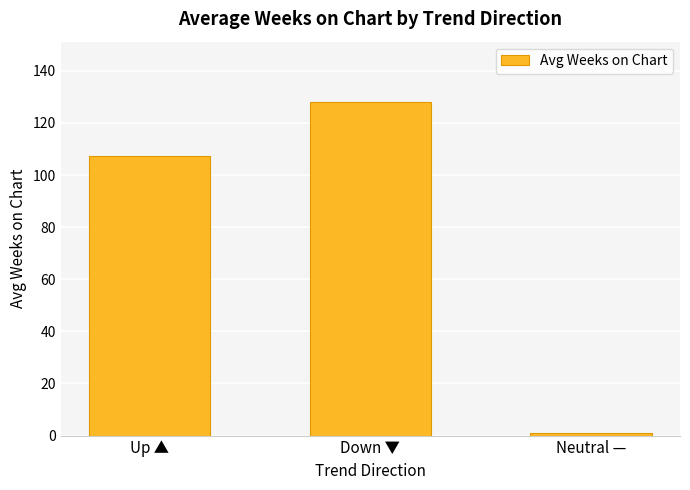

What value does the data have at Up ▲?

107.2